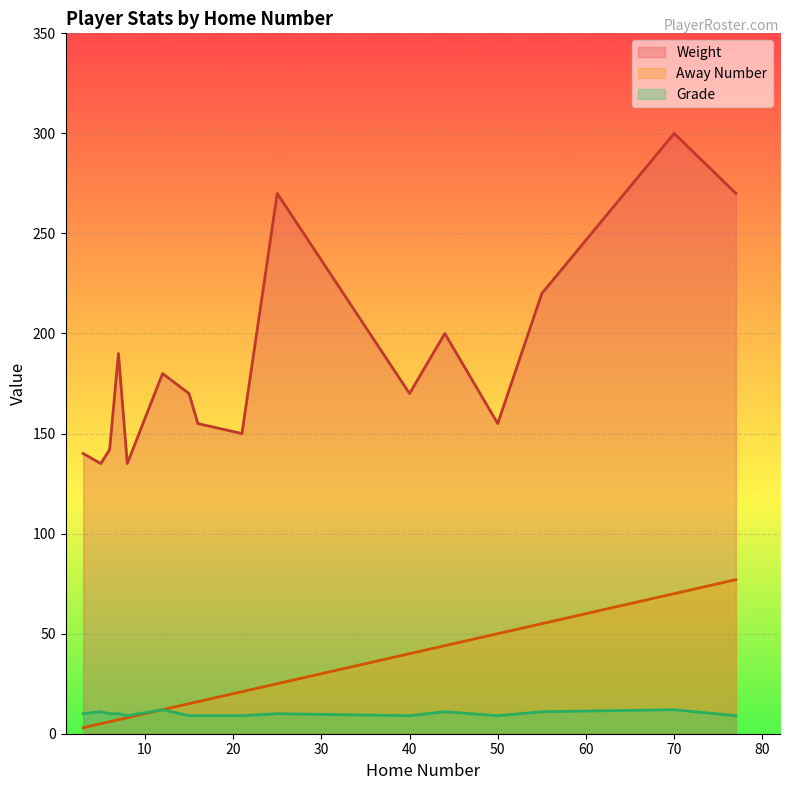

Which series has the largest range (max minus min)?

Weight